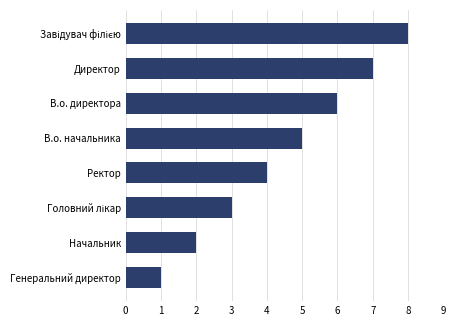

How many values are between 3 and 7?

5